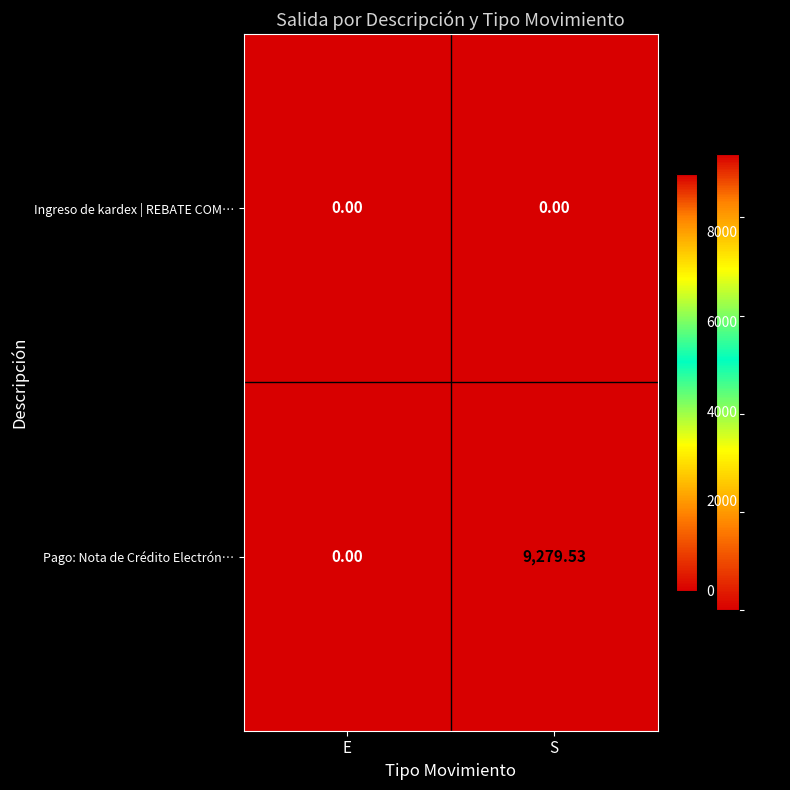

At which category does the chart reach its peak across all series?

S